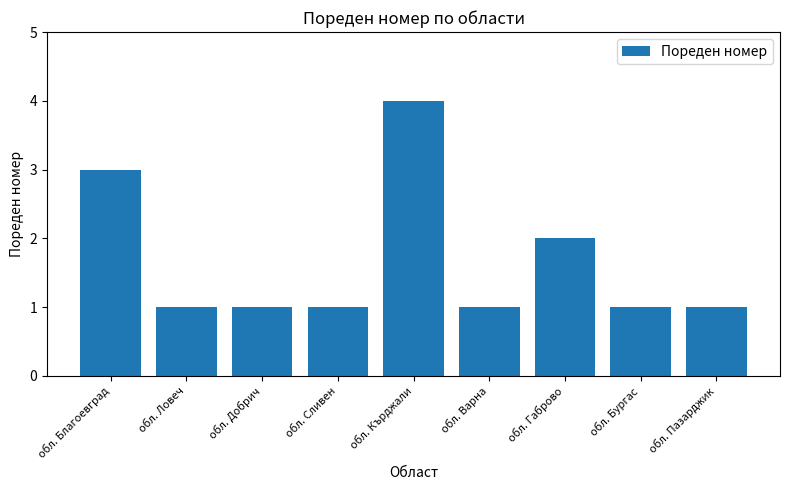

Is it true that the value at обл. Добрич is 1?

True